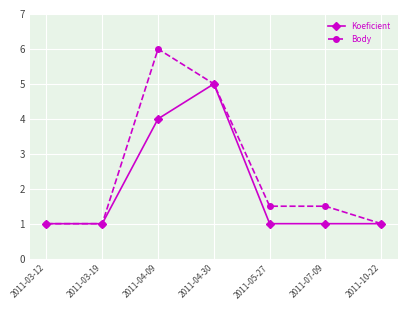

Which series has the largest total across all categories?

Body